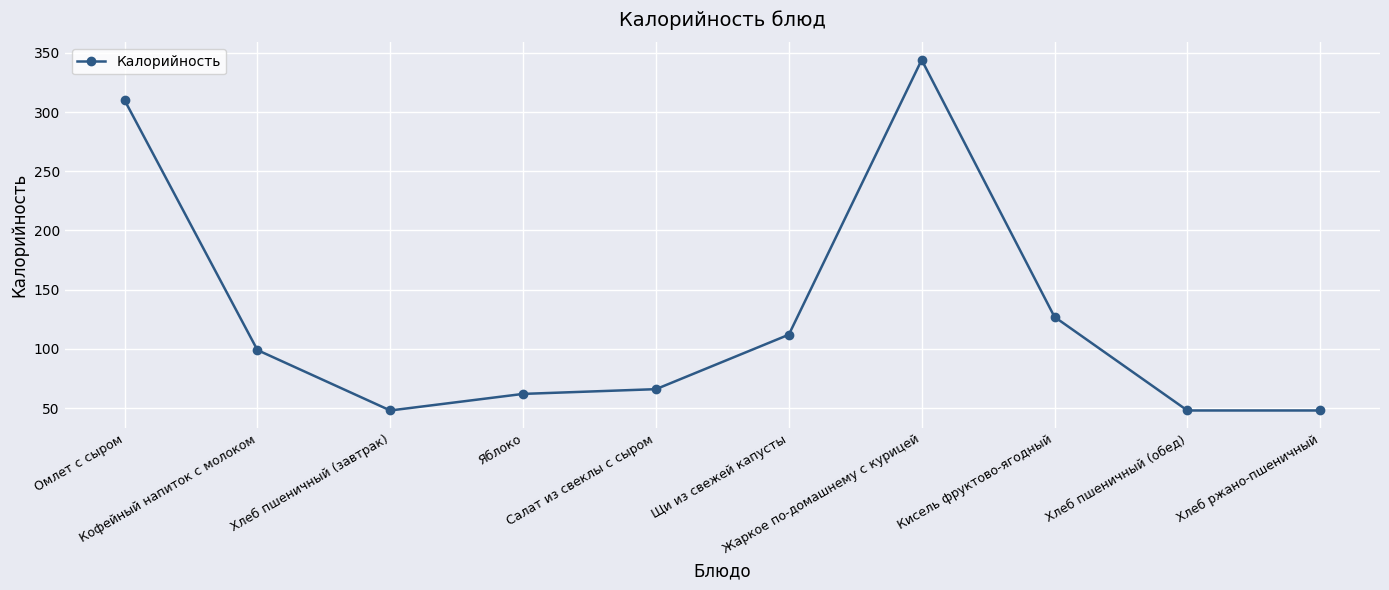

What is the sum of all values?

1264